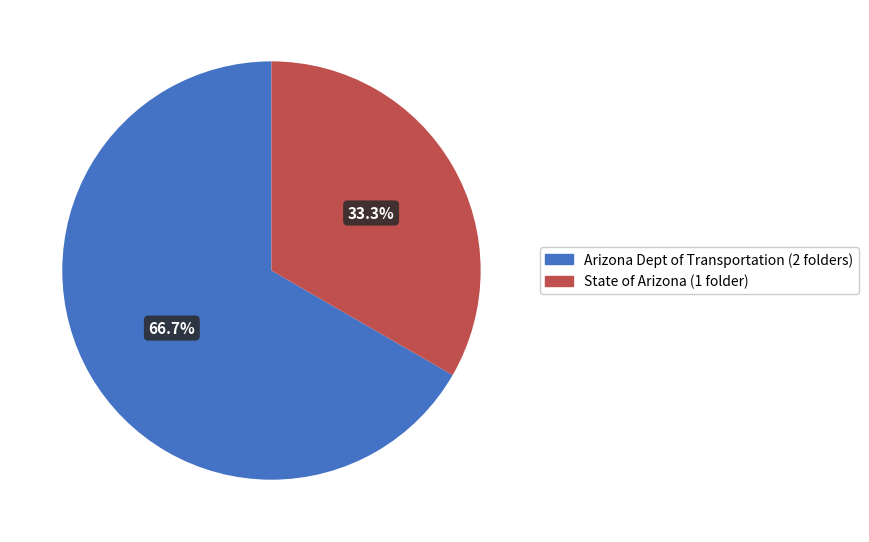

Does any single category account for the majority?

Yes